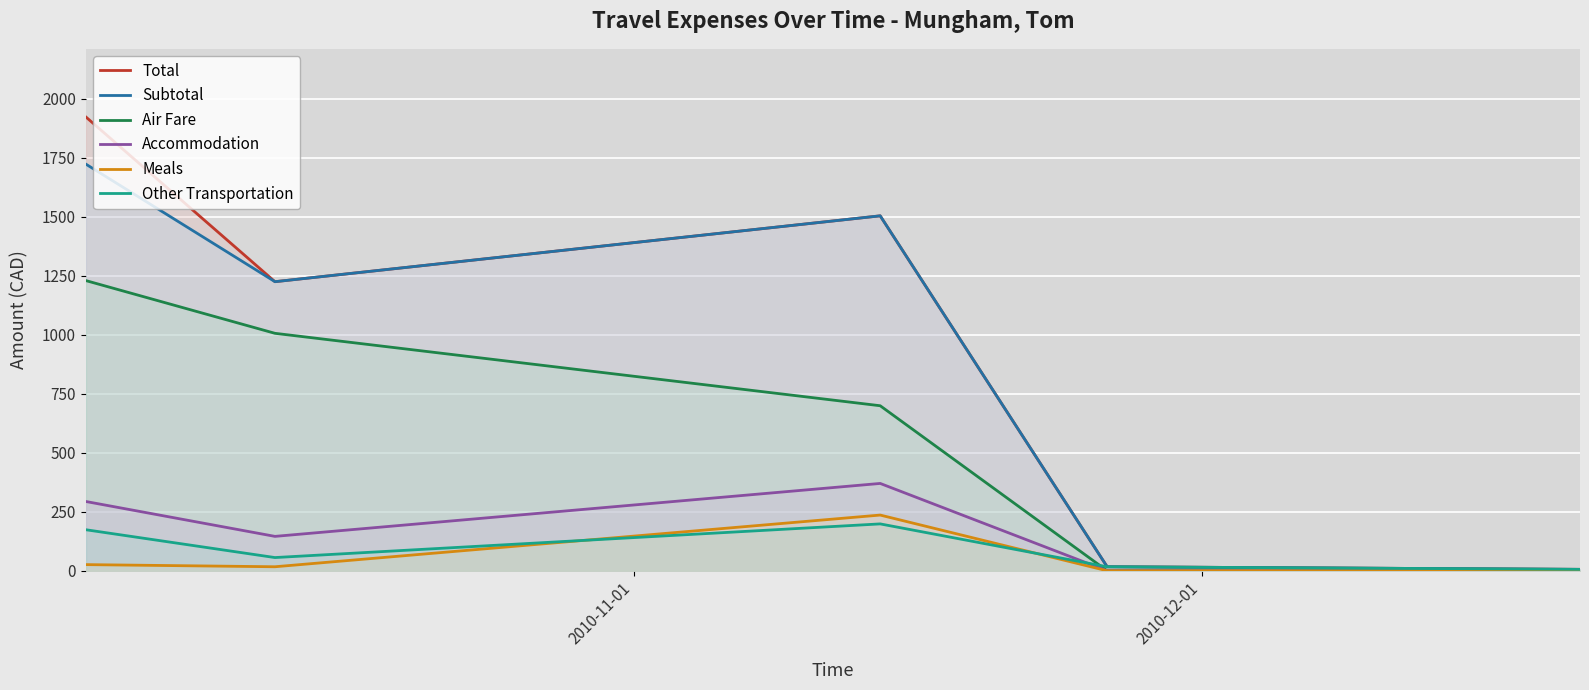

List the series in order of their peak value, lowest first.

Other Transportation, Meals, Accommodation, Air Fare, Subtotal, Total